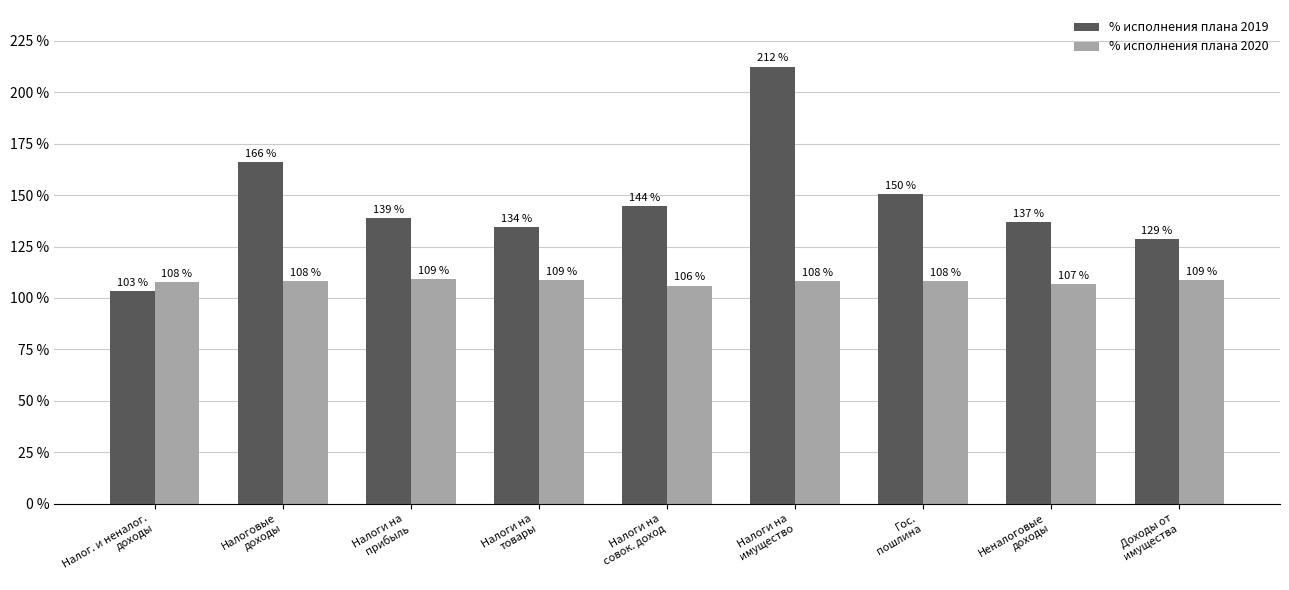

List the series in order of their peak value, highest first.

% исполнения плана 2019, % исполнения плана 2020